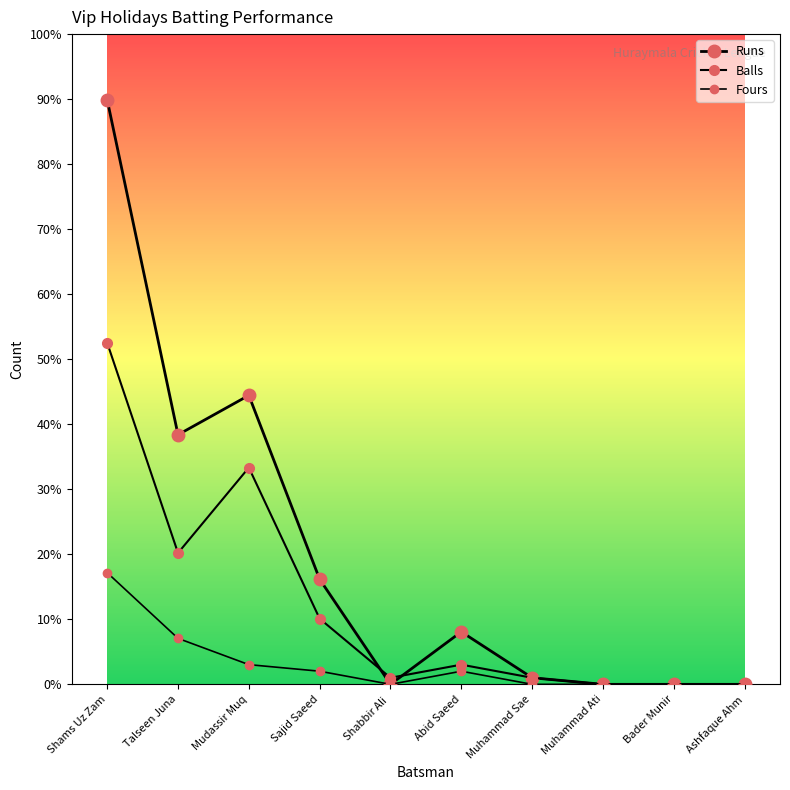

Is this an area chart (filled region under the line)?

No